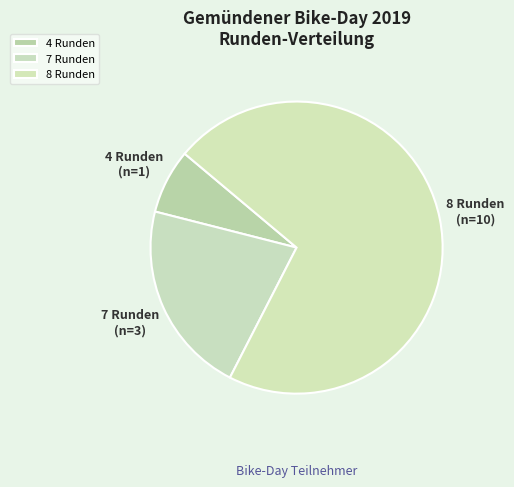

True or false: 8 Runden accounts for 62% of the total.

False